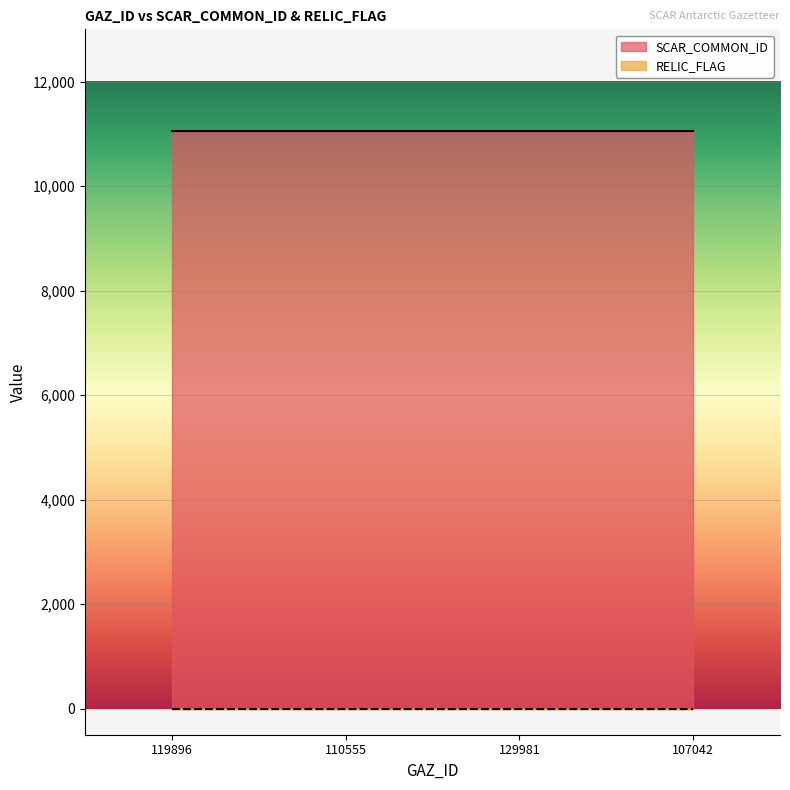

What is the greatest value displayed?

11050